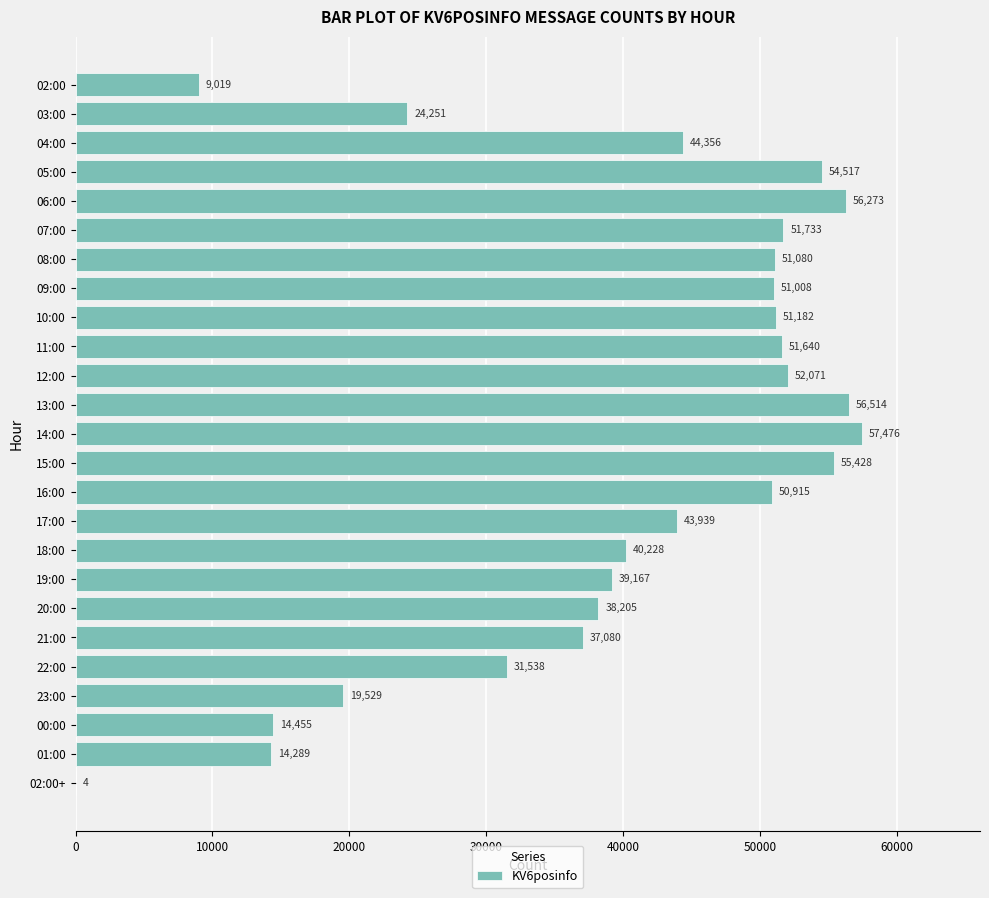

Reading bottom to top, list all the values displayed in this chart.

02:00+=4	01:00=14289	00:00=14455	23:00=19529	22:00=31538	21:00=37080	20:00=38205	19:00=39167	18:00=40228	17:00=43939	16:00=50915	15:00=55428	14:00=57476	13:00=56514	12:00=52071	11:00=51640	10:00=51182	09:00=51008	08:00=51080	07:00=51733	06:00=56273	05:00=54517	04:00=44356	03:00=24251	02:00=9019